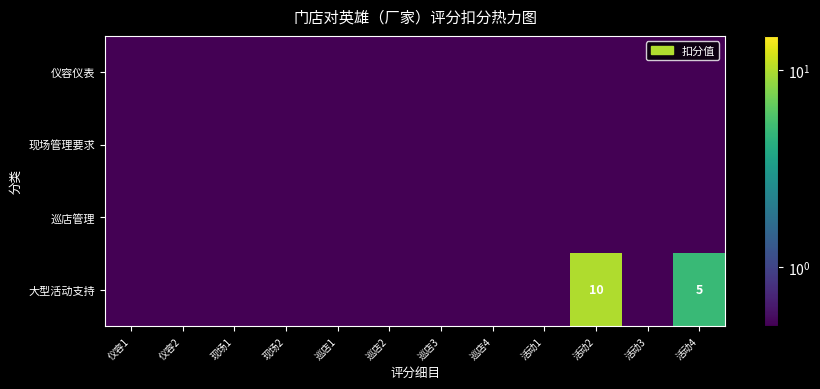

Which series has the widest spread of values?

大型活动支持